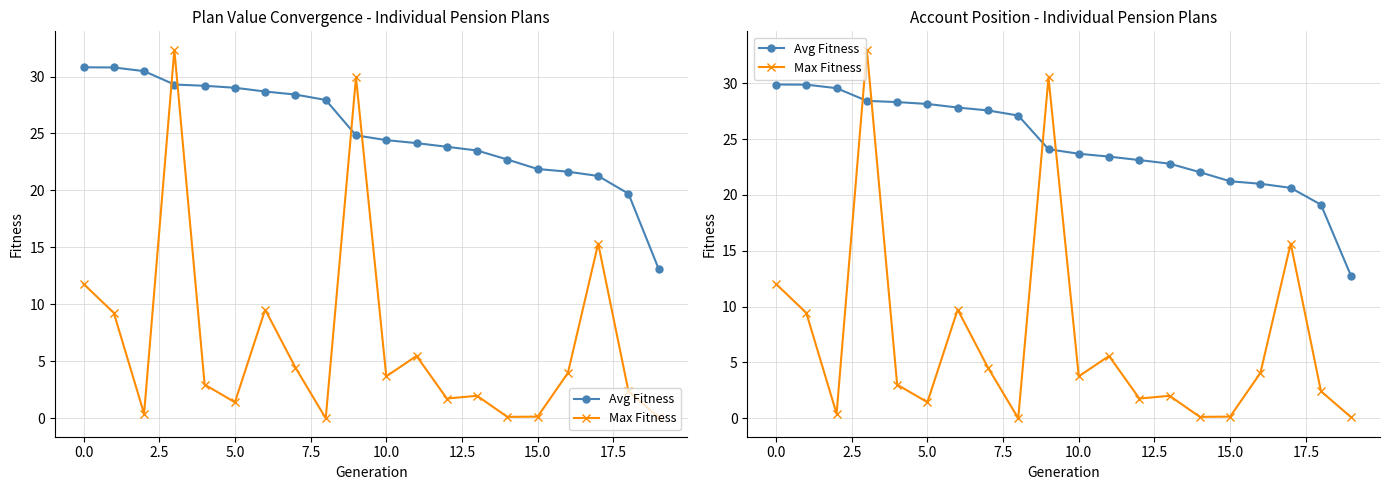

Between 15 and 11, which is larger?

11